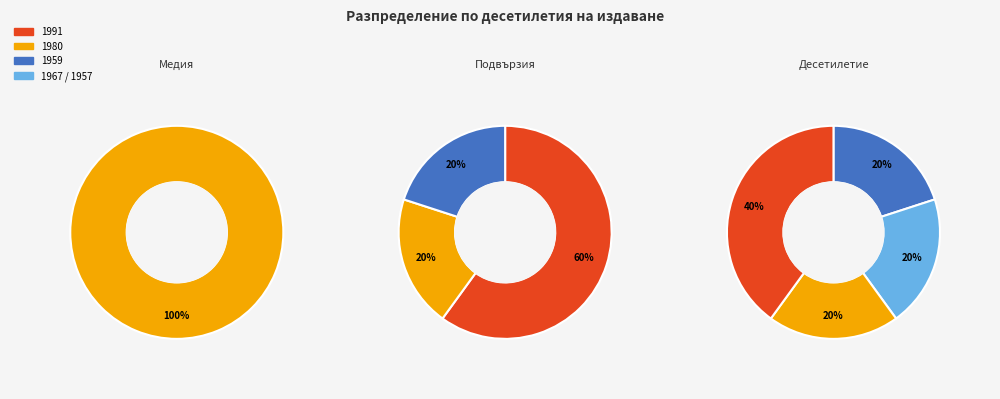

Which category has the smallest portion of the pie?

1957